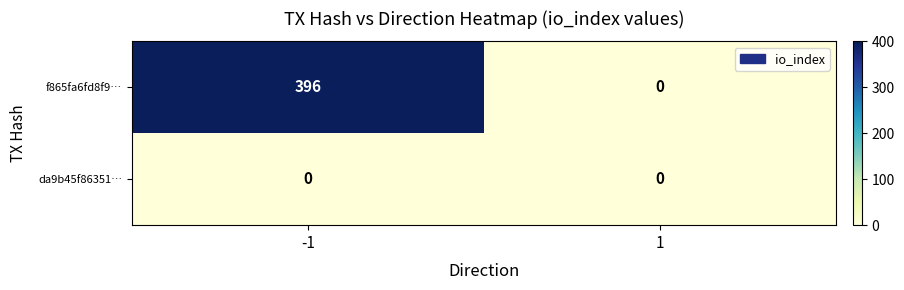

Reading left to right, what are all the values shown in this chart?

f865fa6fd8f9…: 396	0
da9b45f86351…: 0	0